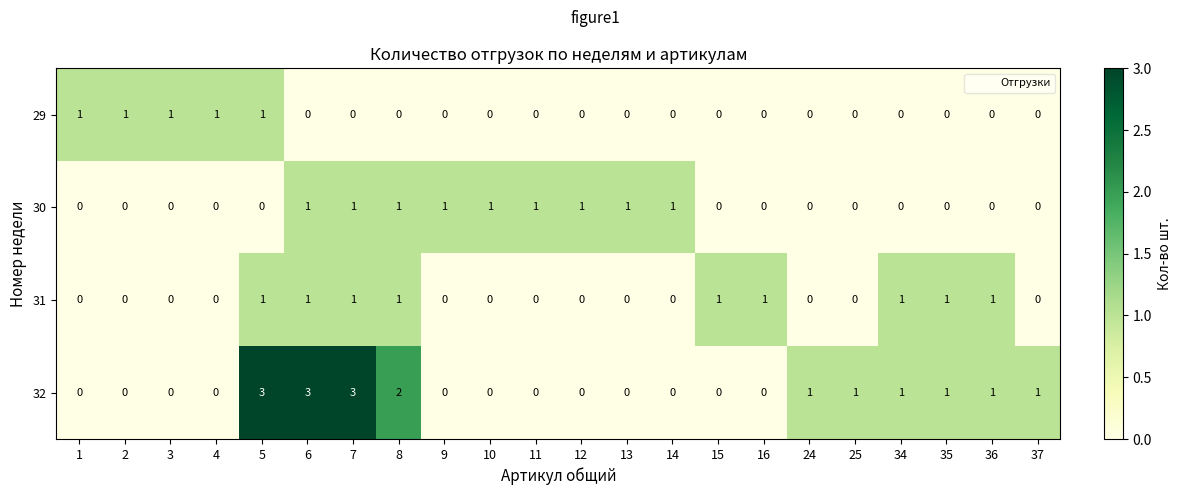

Which series has the largest total across all categories?

32